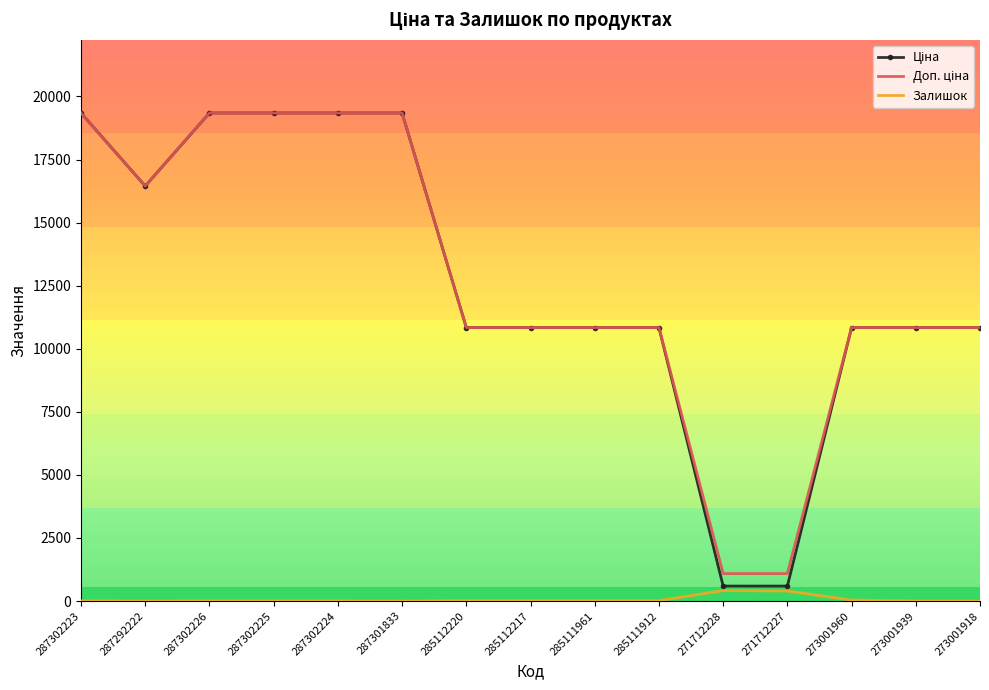

What is the total value across all series at 285111961?

21696.2